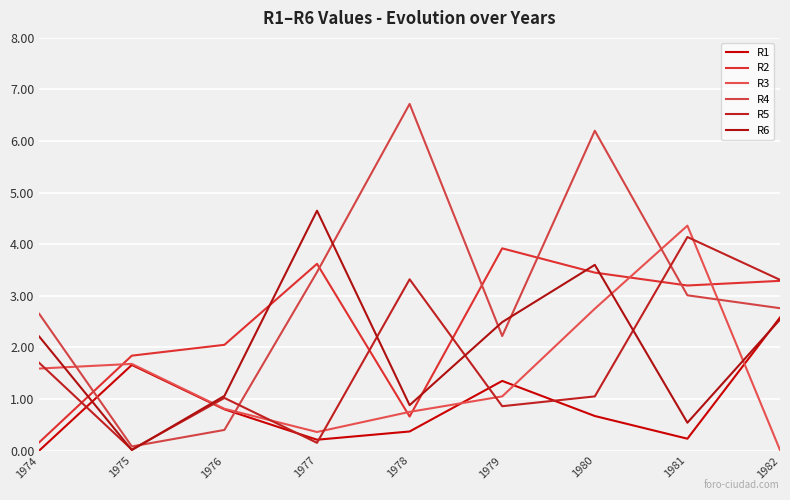

How many distinct data groups are displayed?

6